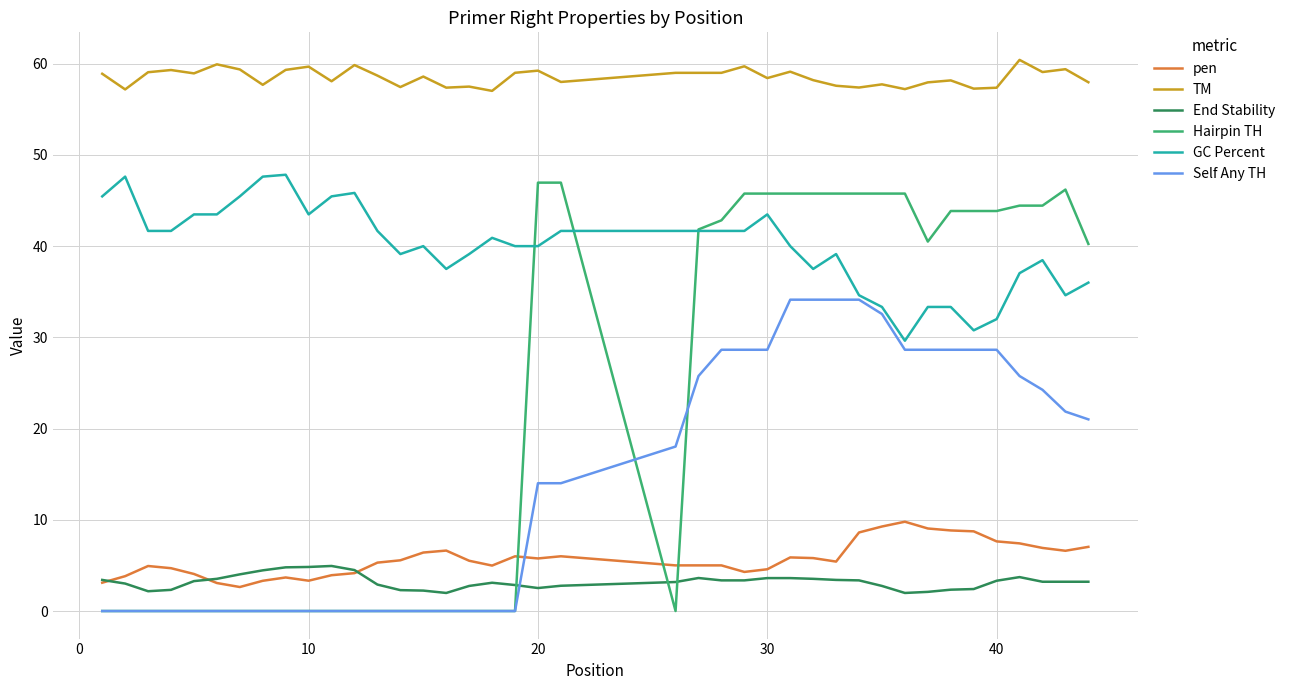

True or false: Self Any TH and End Stability cross at least once.

True